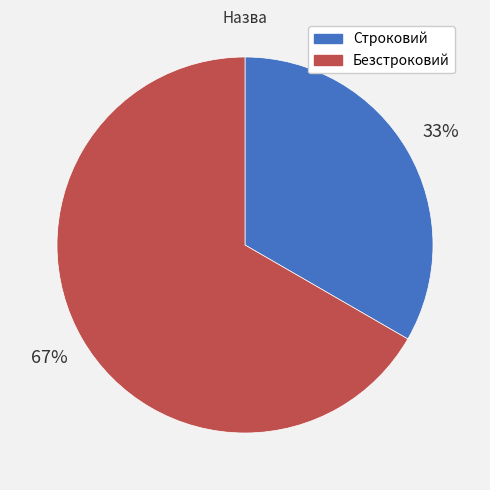

Between Безстроковий and Строковий, which is larger?

Безстроковий